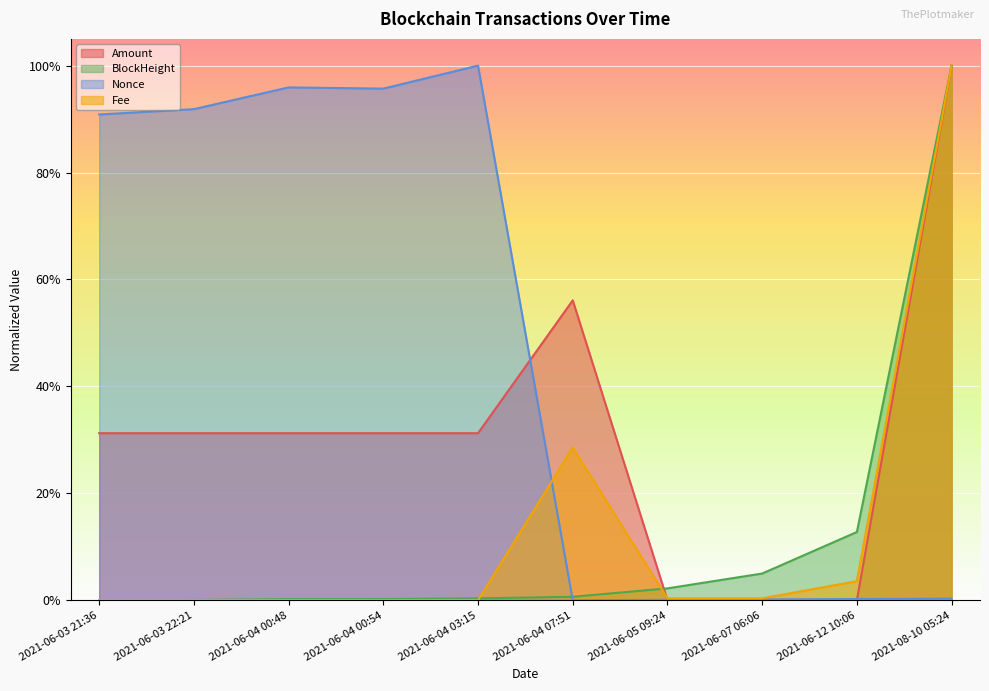

Which series ends up on top after the final intersection of BlockHeight and Fee?

BlockHeight